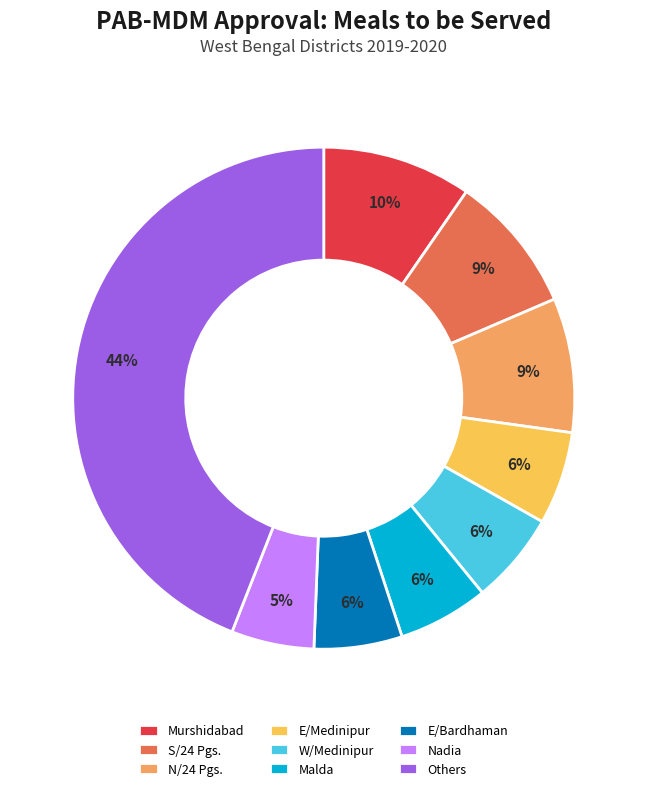

To the nearest percent, what portion does Murshidabad represent?

10%